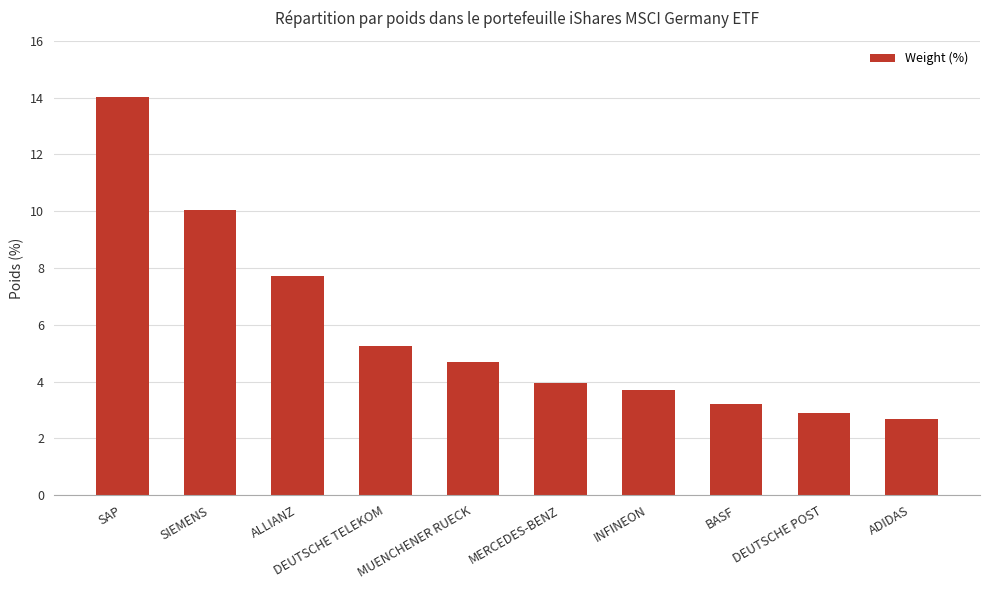

What is the minimum value shown in the chart?

2.7